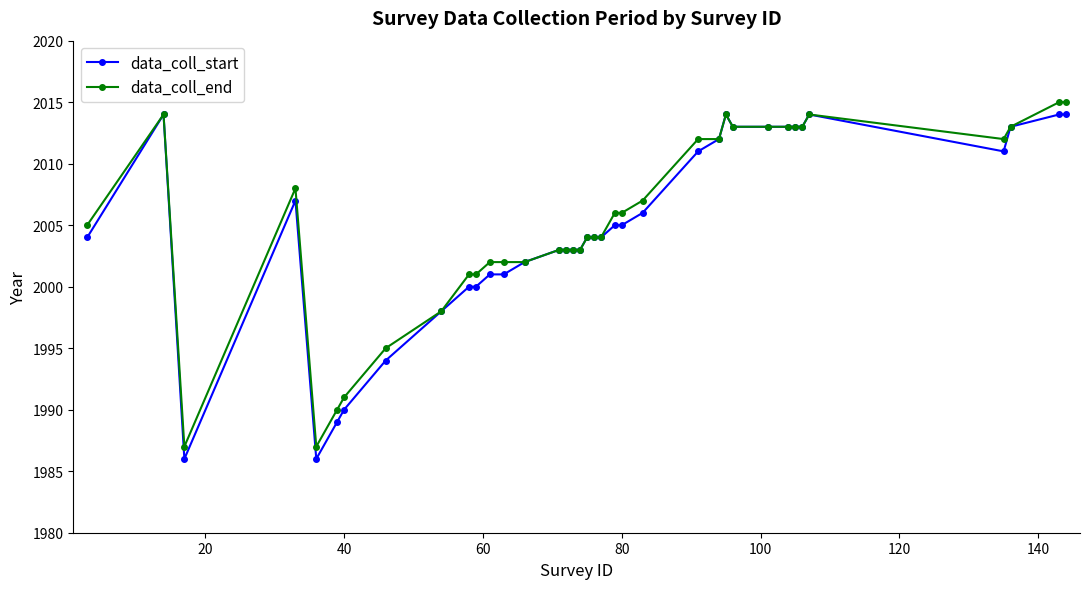

Reading right to left, extract all data points from this chart.

data_coll_start: 2014	2014	2013	2011	2014	2013	2013	2013	2013	2013	2014	2012	2011	2006	2005	2005	2004	2004	2004	2003	2003	2003	2003	2002	2001	2001	2000	2000	1998	1994	1990	1989	1986	2007	1986	2014	2004
data_coll_end: 2015	2015	2013	2012	2014	2013	2013	2013	2013	2013	2014	2012	2012	2007	2006	2006	2004	2004	2004	2003	2003	2003	2003	2002	2002	2002	2001	2001	1998	1995	1991	1990	1987	2008	1987	2014	2005